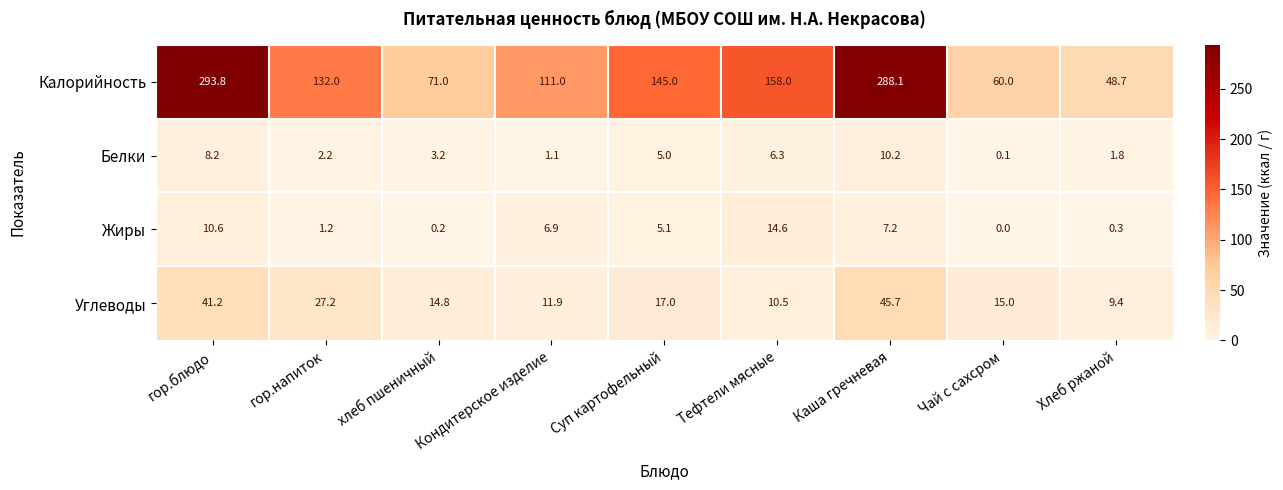

What is the sum of all Калорийность values?

1307.6